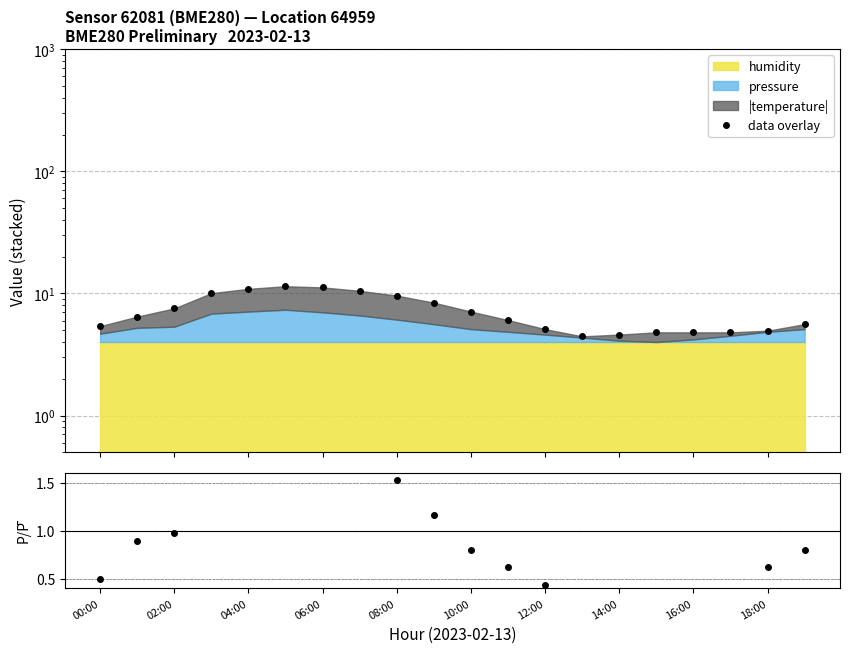

What is the sum of all data overlay values?

143.7